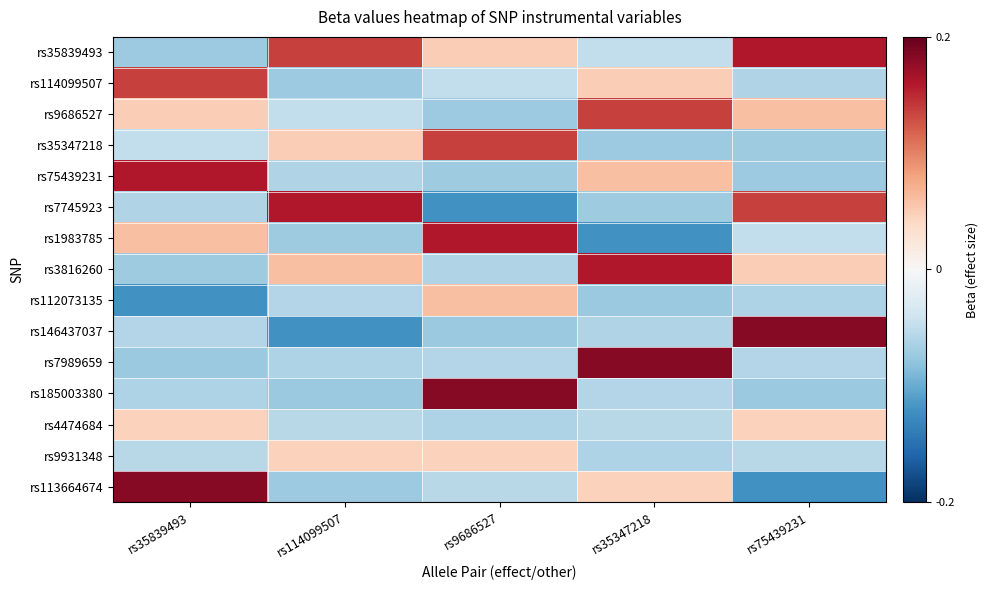

Between rs9686527 and rs35347218, which series saw the biggest shift?

rs1983785